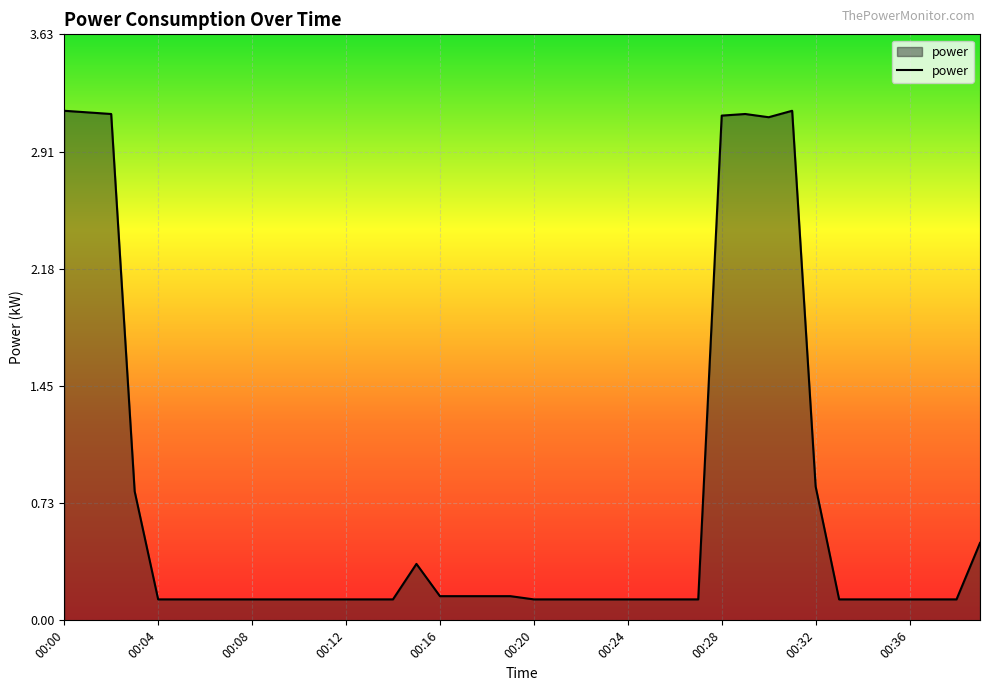

Does the chart have visible grid lines?

Yes